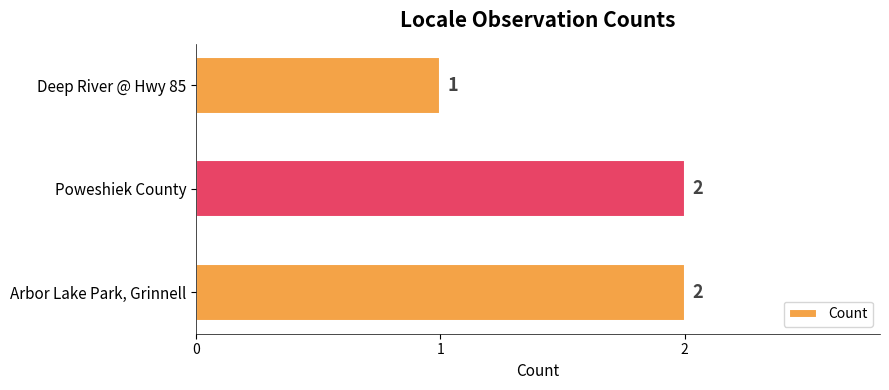

Does the chart contain stacked bars?

No